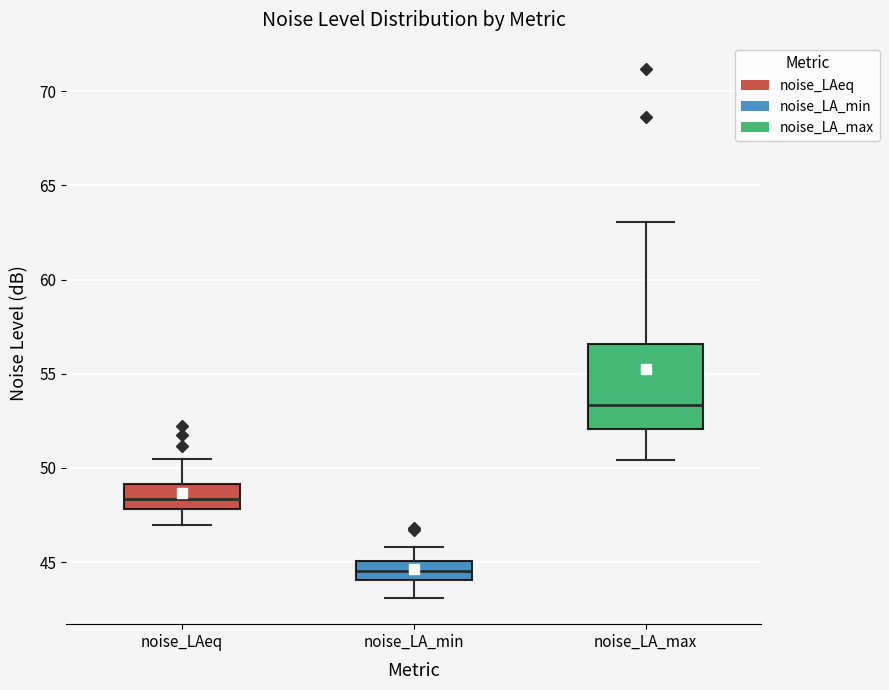

Comparing the boxes themselves (not the whiskers), which one is the tallest?

noise_LA_max